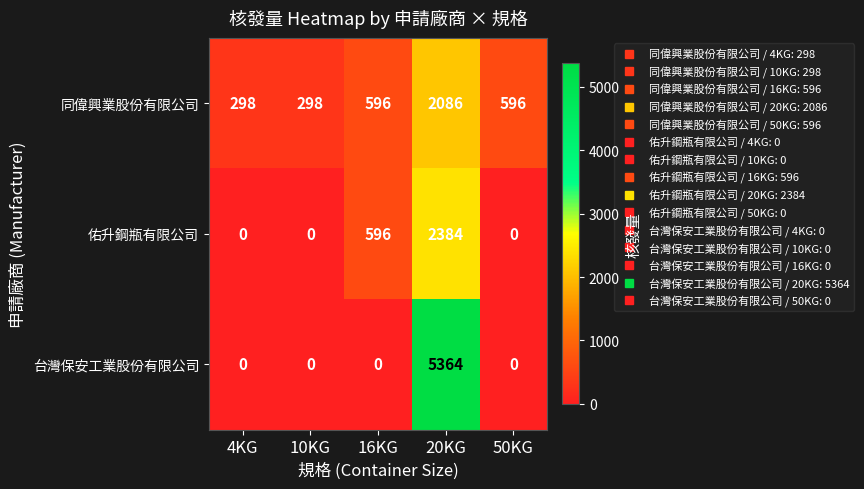

Reading left to right, list all the values displayed in this chart.

同偉興業股份有限公司: 298	298	596	2086	596
佑升鋼瓶有限公司: 0	0	596	2384	0
台灣保安工業股份有限公司: 0	0	0	5364	0